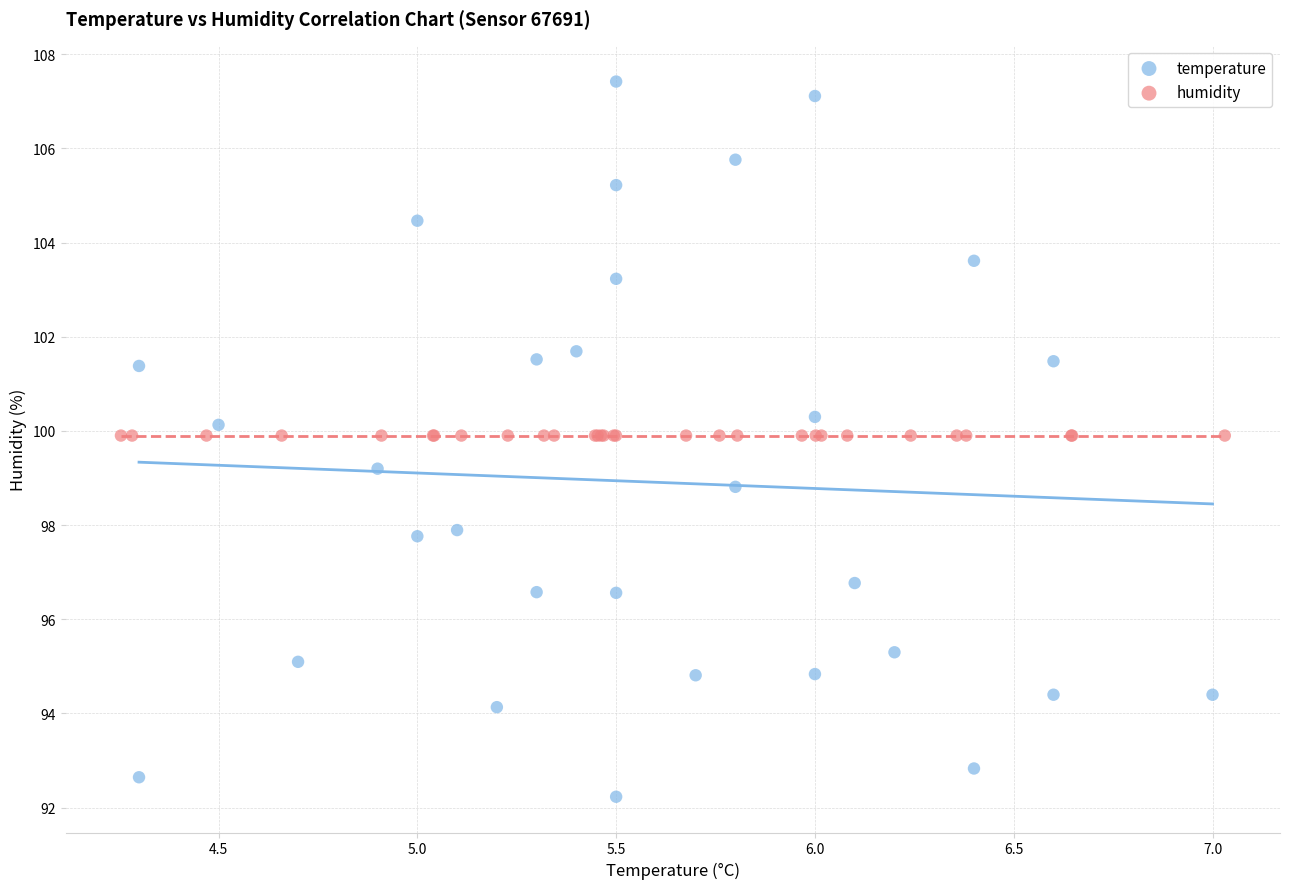

Which series reaches the maximum Y coordinate?

temperature